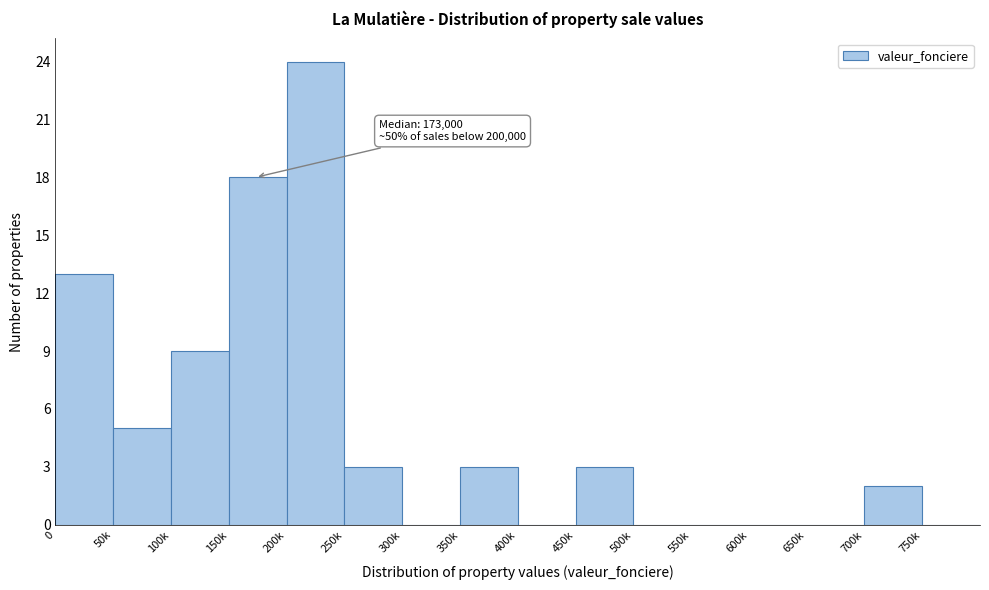

Reading left to right, list all the values displayed in this chart.

0=13	50k=5	100k=9	150k=18	200k=24	250k=3	300k=0	350k=3	400k=0	450k=3	500k=0	550k=0	600k=0	650k=0	700k=2	750k=0